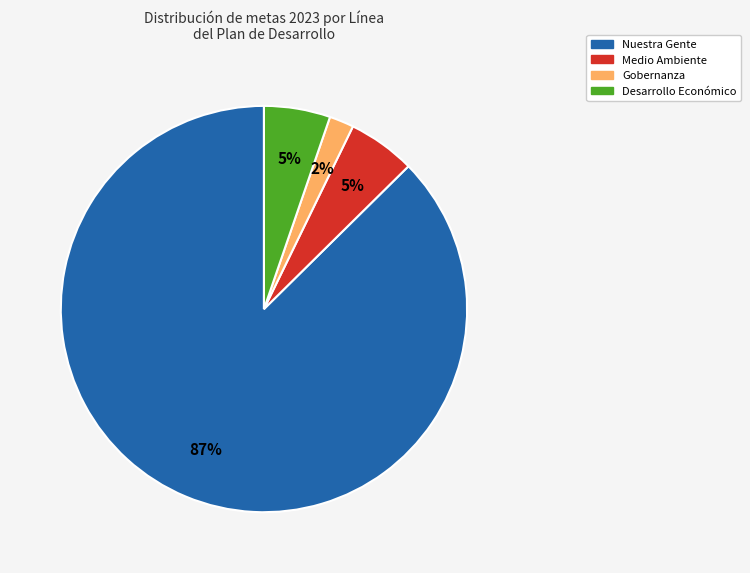

To the nearest percent, what is the average slice percentage?

25%